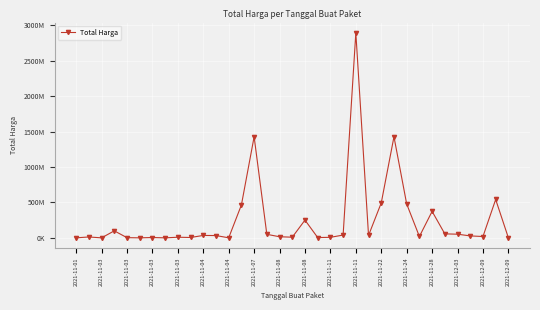

What is the maximum value shown in the chart?

2892122000